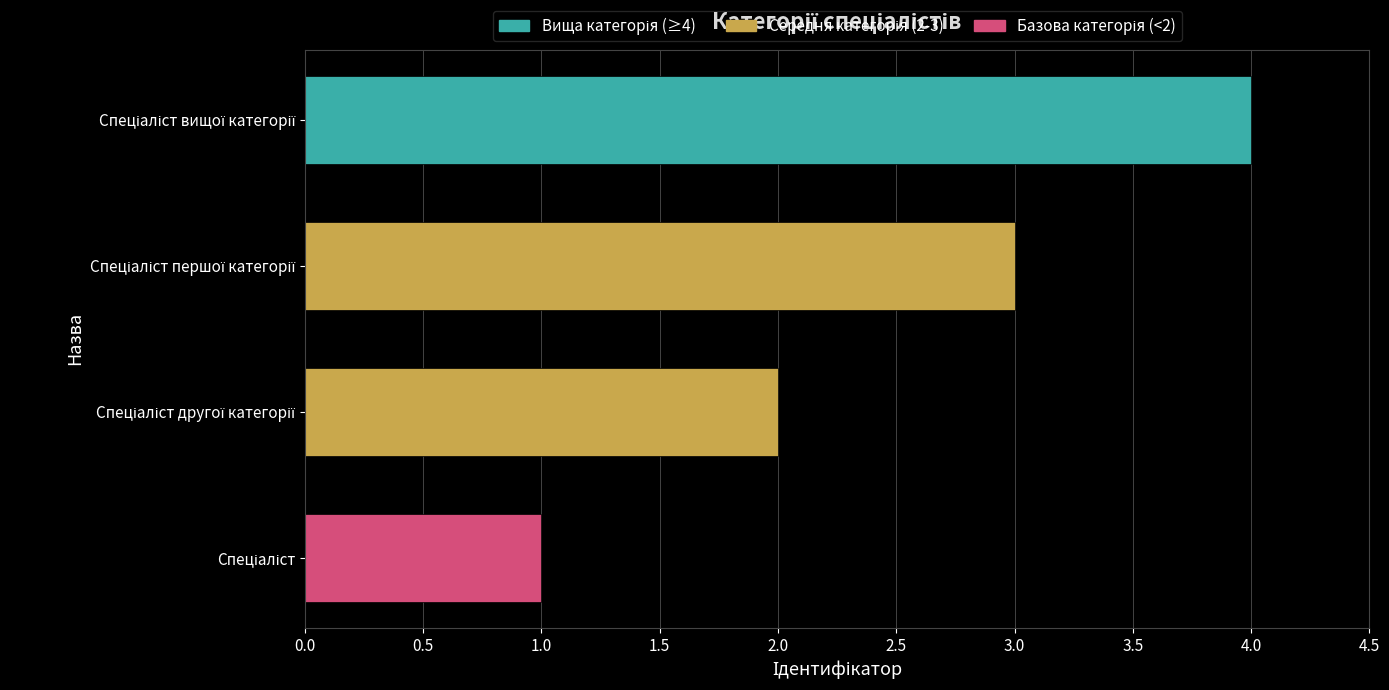

What is the greatest value displayed?

4